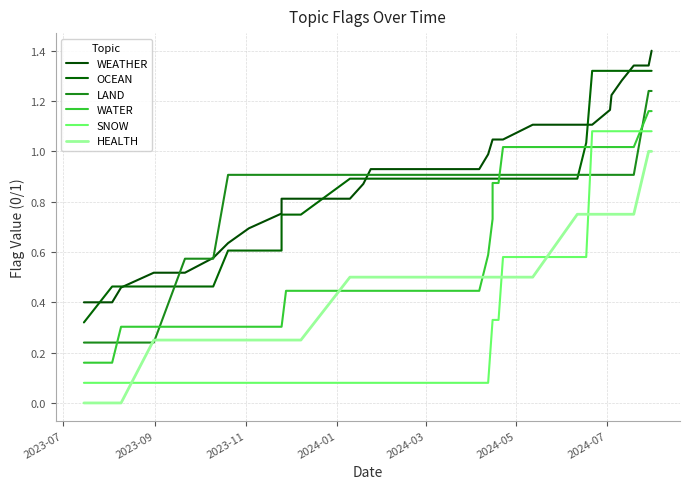

True or false: WATER has more than 1 points higher than both neighbors.

False